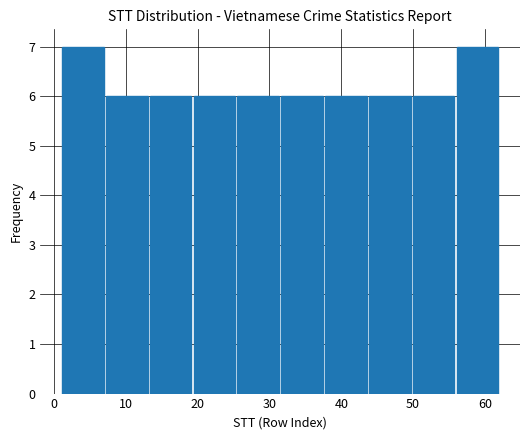

Reading left to right, list every bar in this chart as the range it spans on the x-axis followed by its height. Neither the bar edges nor the heights are printed on the chart, so give them approximately, as read against the axes.

1.0 to 7.1: 7
7.1 to 13.2: 6
13.2 to 19.3: 6
19.3 to 25.4: 6
25.4 to 31.5: 6
31.5 to 37.6: 6
37.6 to 43.7: 6
43.7 to 49.8: 6
49.8 to 55.9: 6
55.9 to 62.0: 7